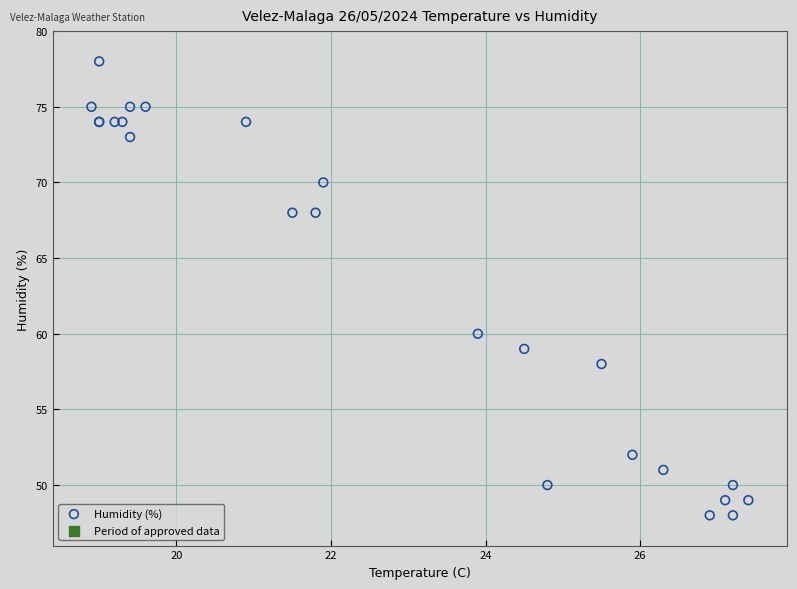

What Y value in the scatter plot is closest to 63?

60